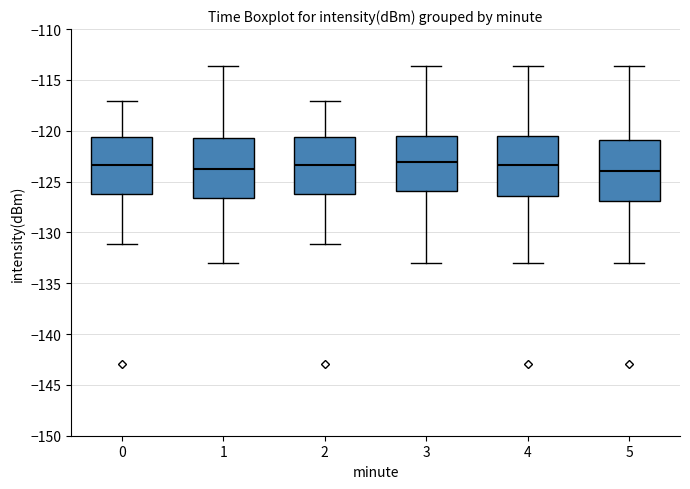

Reading left to right, transcribe this box plot: for each box, give where its median line is, the range the box spans, and where its two whiskers end, as read against the y-axis. The values are not printed on the chart, so give them approximately, as read against the axis.

0: median -123.5, box -126.0 to -120.5, whiskers -131.0 to -117.0
1: median -123.5, box -126.5 to -120.5, whiskers -133.0 to -113.5
2: median -123.5, box -126.0 to -120.5, whiskers -131.0 to -117.0
3: median -123.0, box -126.0 to -120.5, whiskers -133.0 to -113.5
4: median -123.5, box -126.5 to -120.5, whiskers -133.0 to -113.5
5: median -124.0, box -127.0 to -121.0, whiskers -133.0 to -113.5